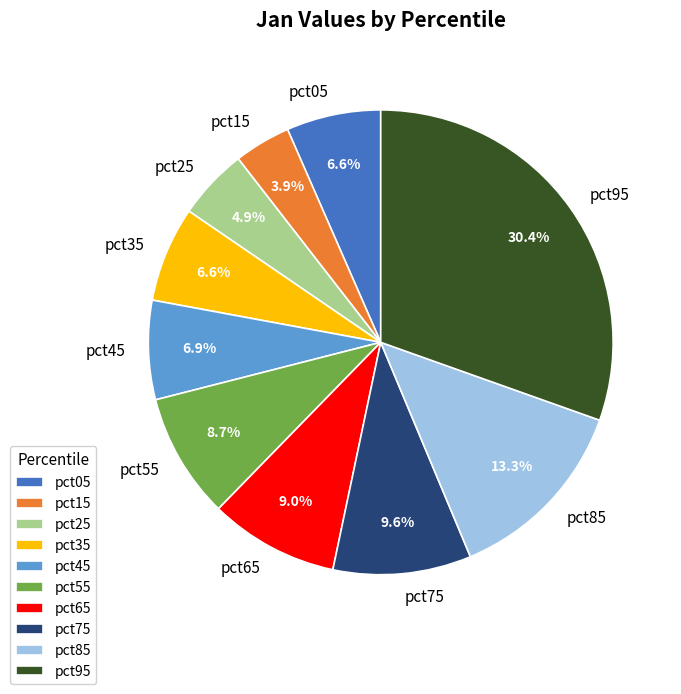

What percentage is the pct45 slice, to the nearest percent?

7%